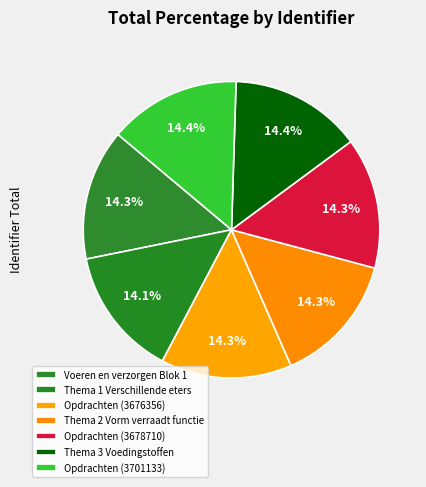

Combined, do Voeren en verzorgen Blok 1 and Thema 2 Vorm verraadt functie account for over 50%?

No